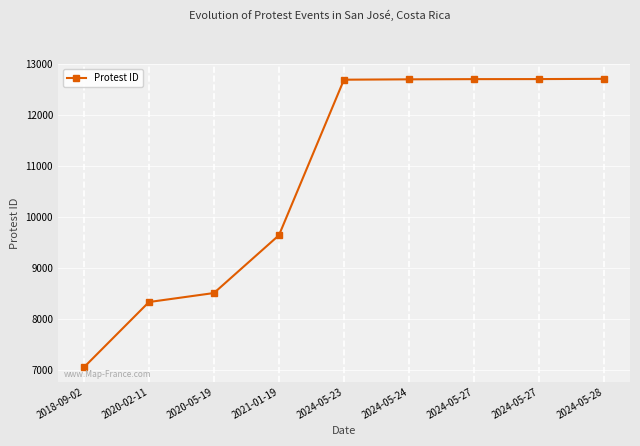

Is it true that the value at 2024-05-28 is 12717?

True